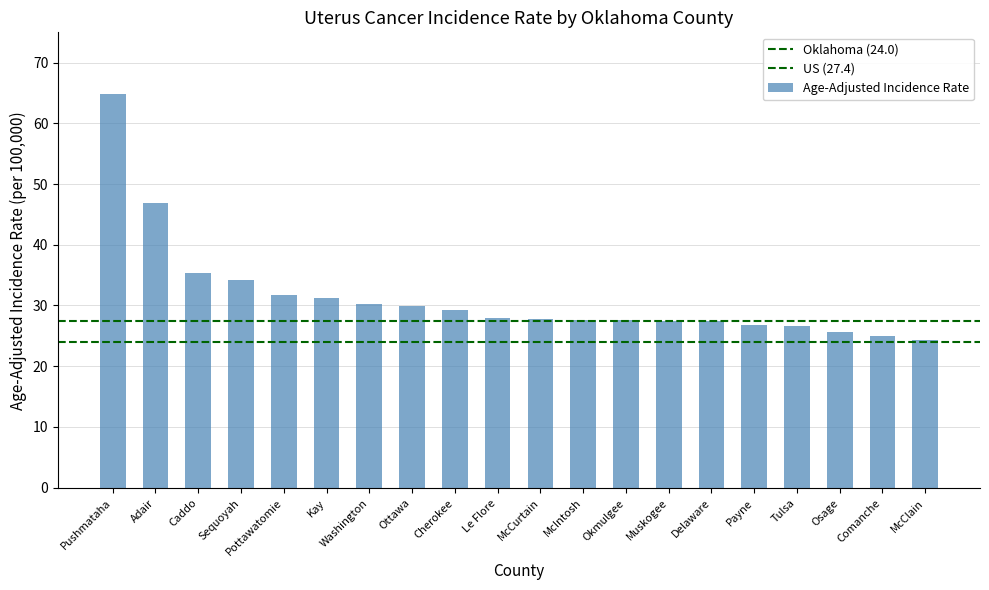

How many distinct data groups are displayed?

1